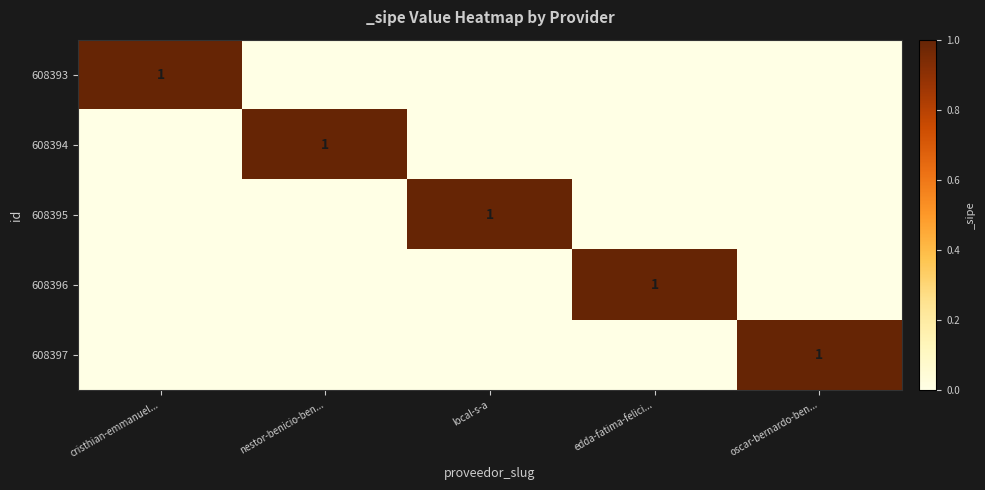

The value of 608397 at oscar-bernardo-ben... is 2. True or false?

False